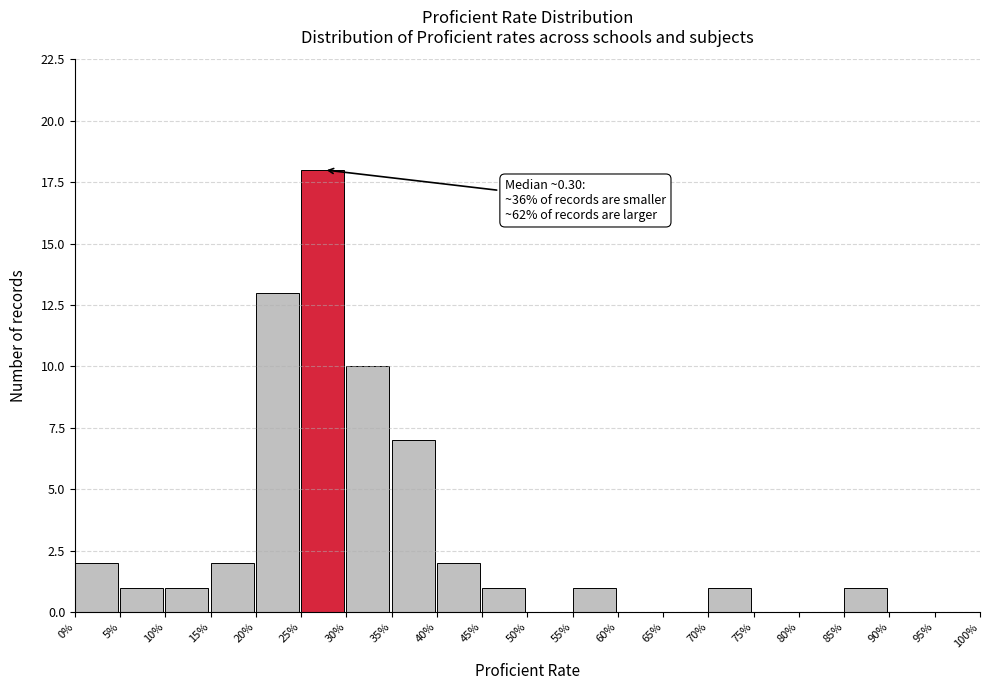

Reading left to right, extract all data points from this chart.

0%=2	5%=1	10%=1	15%=2	20%=13	25%=18	30%=10	35%=7	40%=2	45%=1	50%=0	55%=1	60%=0	65%=0	70%=1	75%=0	80%=0	85%=1	90%=0	95%=0